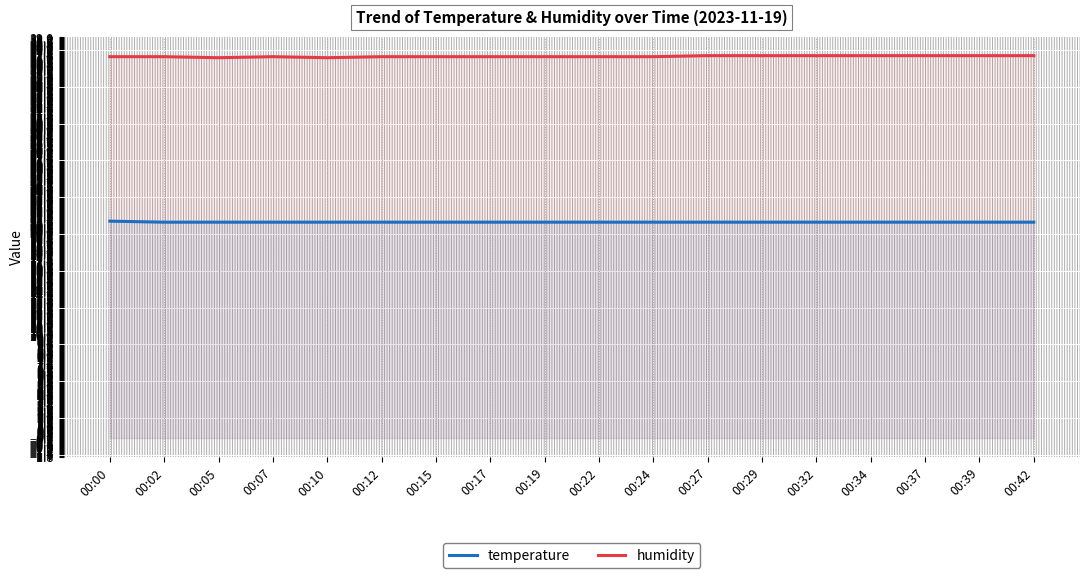

What is the highest value of the humidity series?

37.2